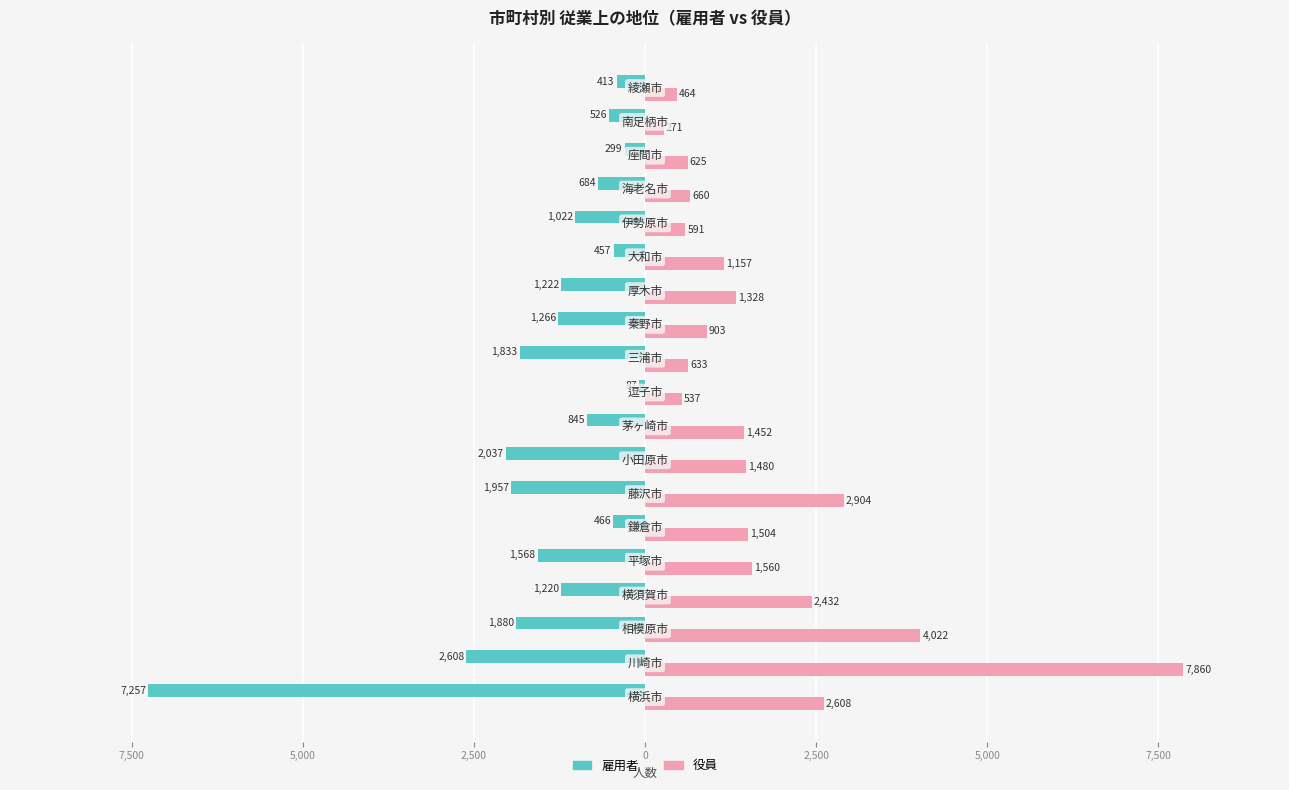

What are all the series names shown in the legend?

雇用者, 役員